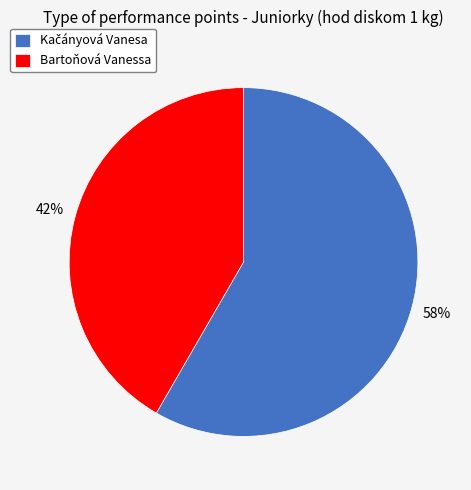

Is there any slice that represents more than half of the pie?

Yes